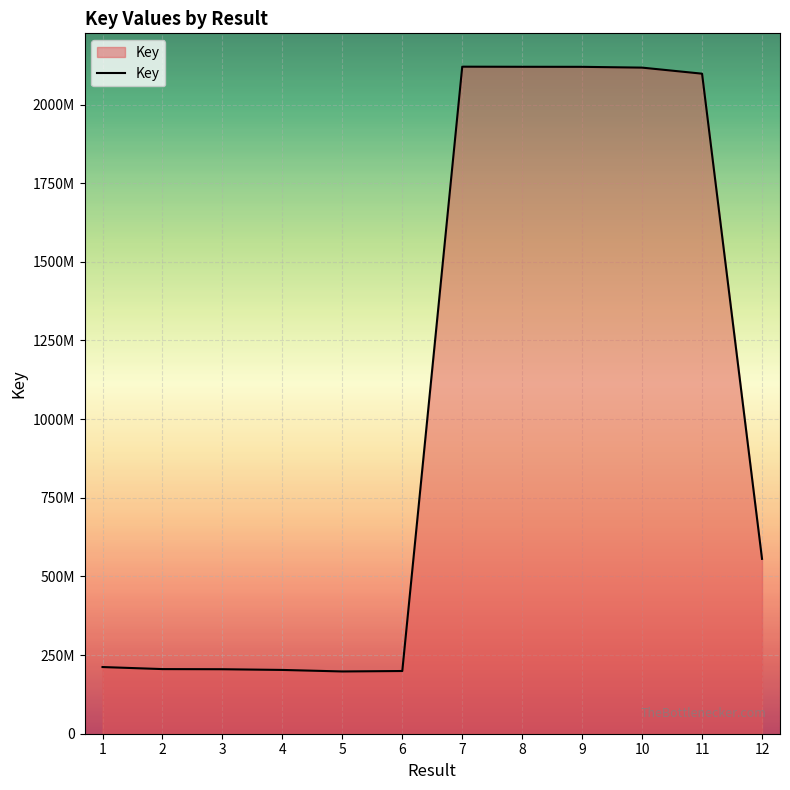

What is the approximate value at 6, to the nearest 100?

199339400